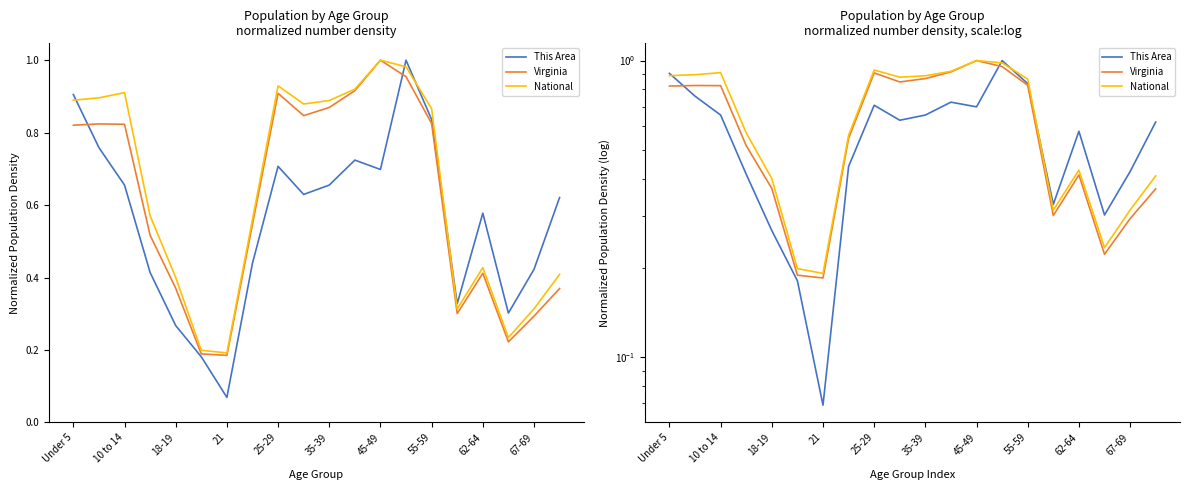

In National, how many points are lower than both neighbors (excluding endpoints)?

4